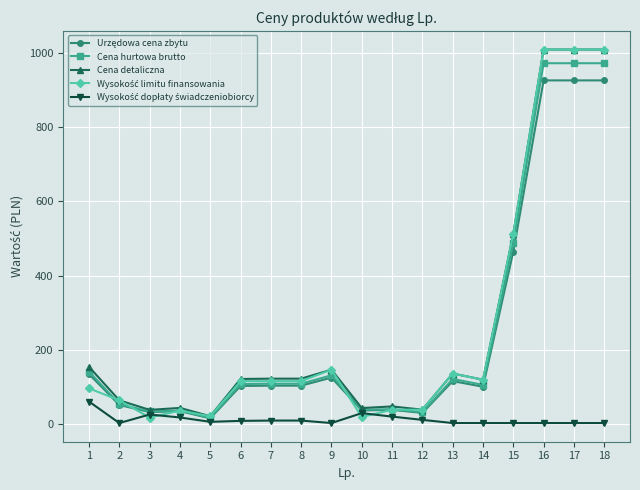

The value of Cena detaliczna at 17 is 1370.8. True or false?

False